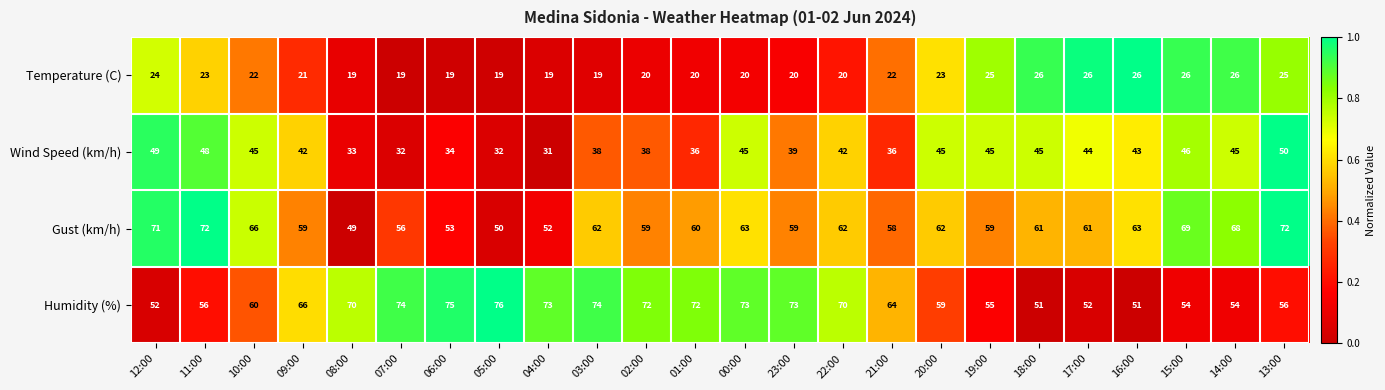

Rank the series by their maximum value, from lowest to highest.

Temperature (C), Wind Speed (km/h), Gust (km/h), Humidity (%)